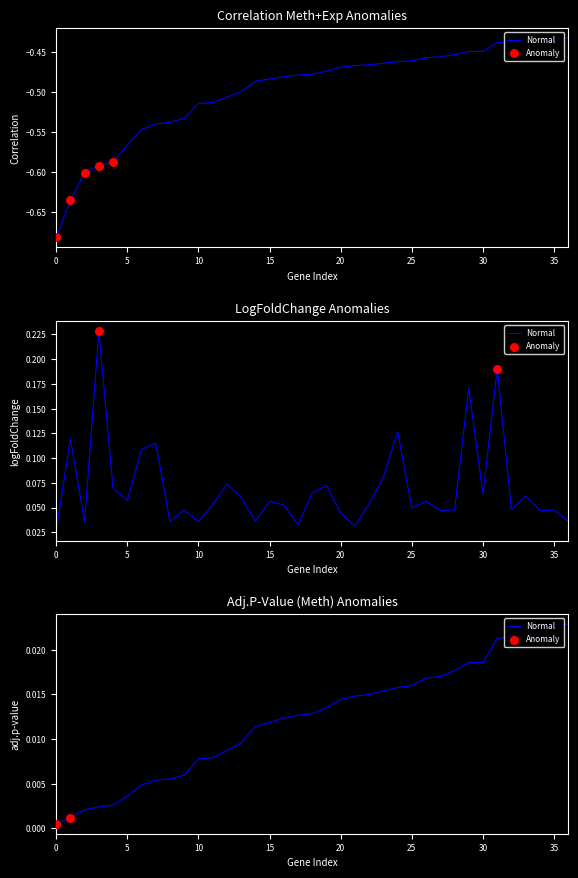

Which series reaches the minimum Y coordinate?

Correlation meth+exp